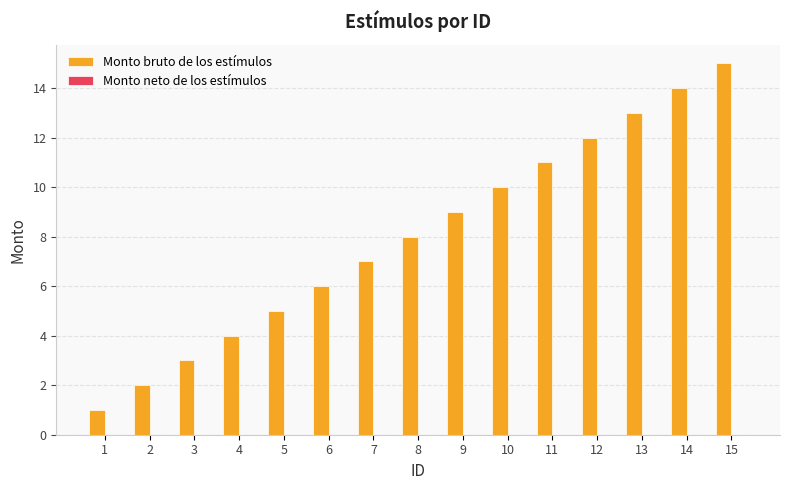

What is the maximum value shown in the chart?

15